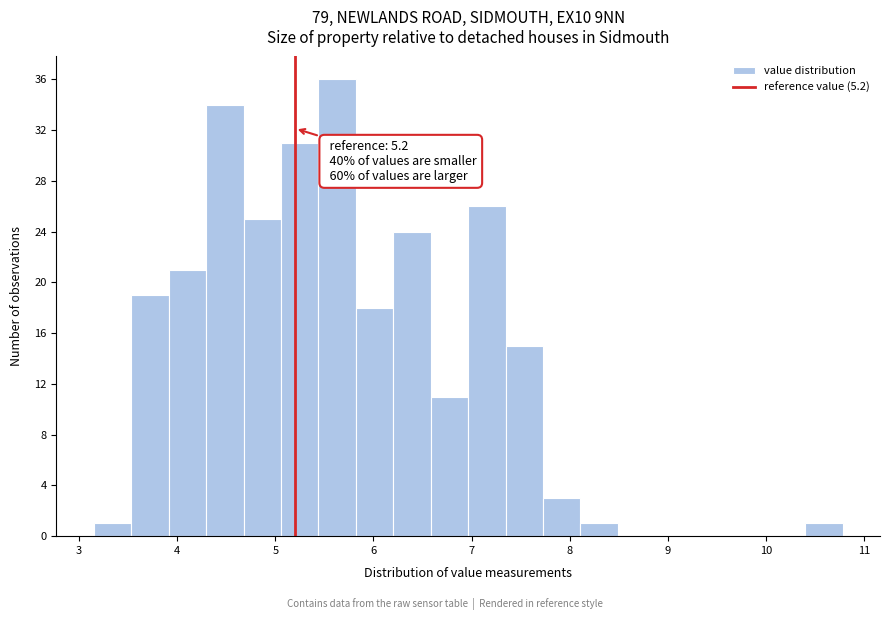

Read against the x-axis, roughly where is the centre of the tallest bar?

5.6